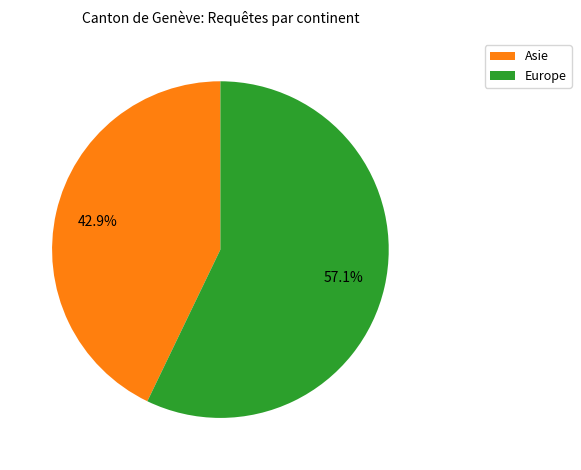

Approximately how many times larger is the value at Europe compared to Asie?

1.3